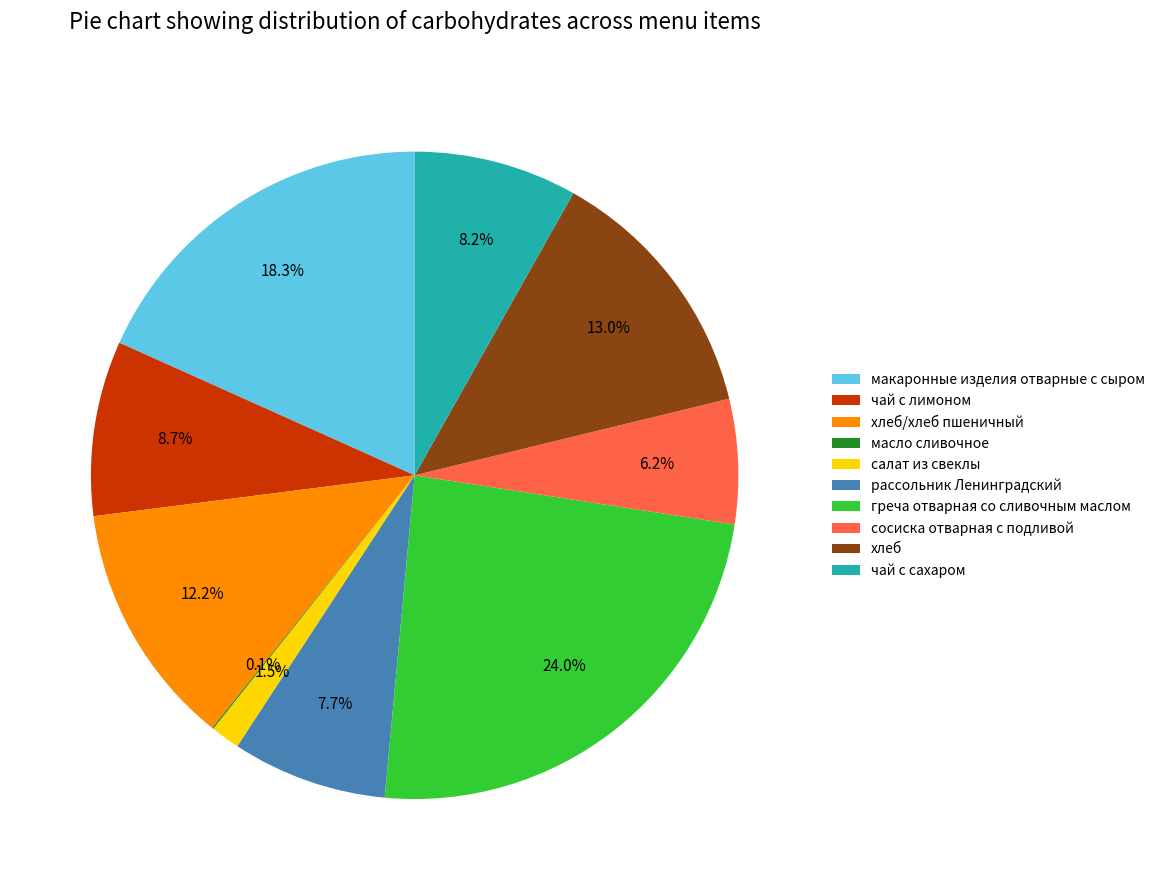

Is it true that хлеб is 13% of the pie?

True